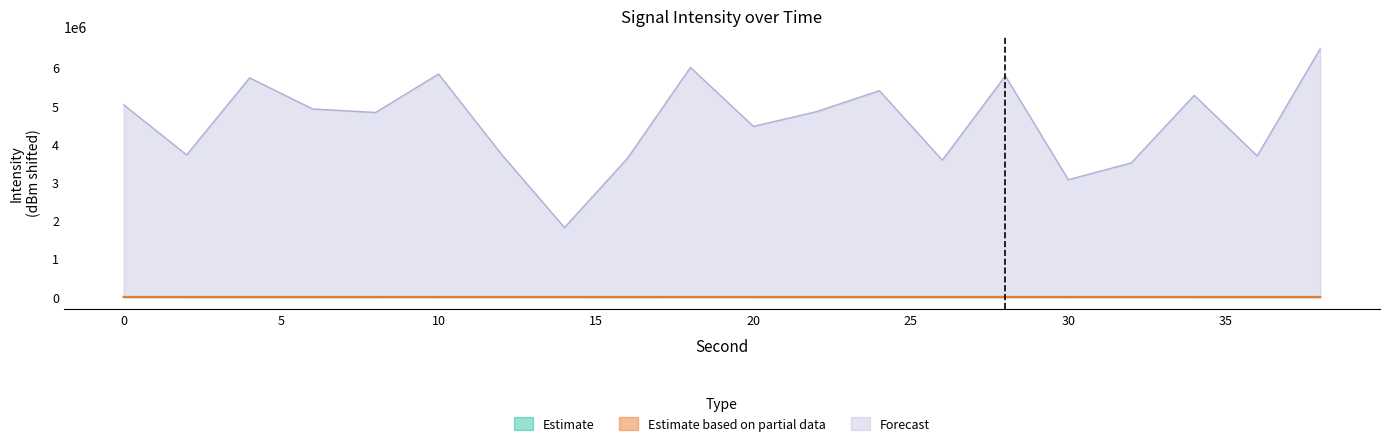

Reading left to right, transcribe all the data shown in this chart.

Estimate: 209.3	125.1	137.9	101.9	154.7	238.7	204.8	224.2	200.9	242.9	0.0	130.5	155.4	75.6	151.1	250.0	185.8	201.8	224.7	149.0
Estimate based on partial data: 356.2	189.0	216.0	126.2	324.9	227.3	400.0	308.2	55.0	373.7	274.0	347.2	247.7	204.3	325.4	212.7	306.6	227.6	147.5	163.2
Forecast: 5031109.4	3719497.5	5736814.7	4922934.5	4830027.8	5837909.2	3735462.0	1817255.9	3631540.5	6009411.6	4466398.9	4851152.3	5401544.2	3581620.5	5788298.4	3070595.6	3510299.9	5279497.8	3693564.7	6500000.0